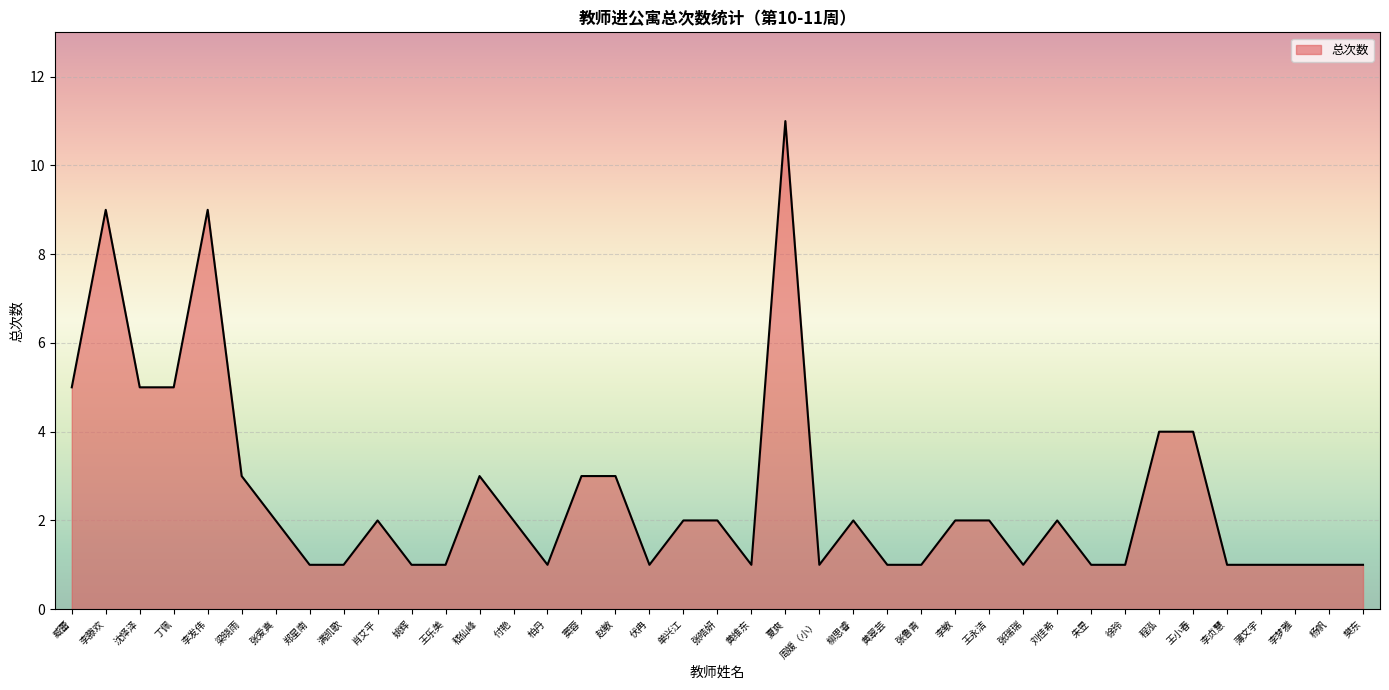

True or false: the data shows 7 at 臧蕾.

False